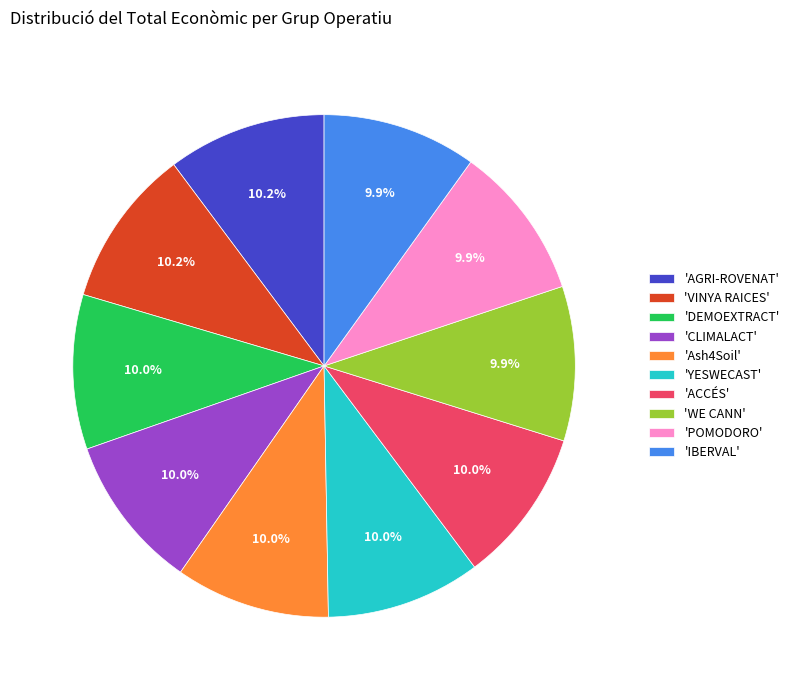

How many slices are in this pie chart?

10